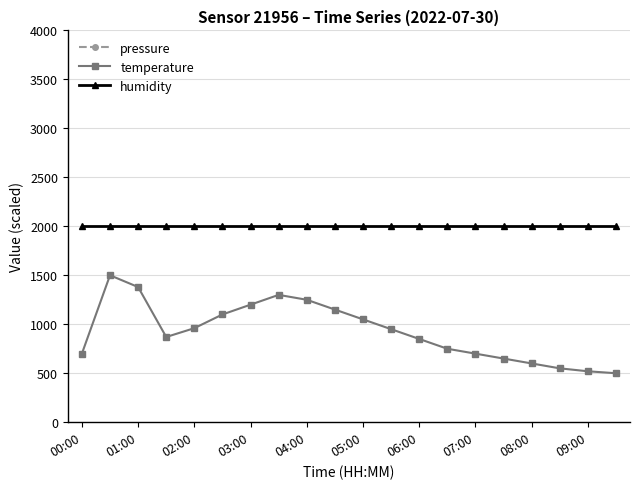

Which category has the lowest value in the humidity series?

00:00